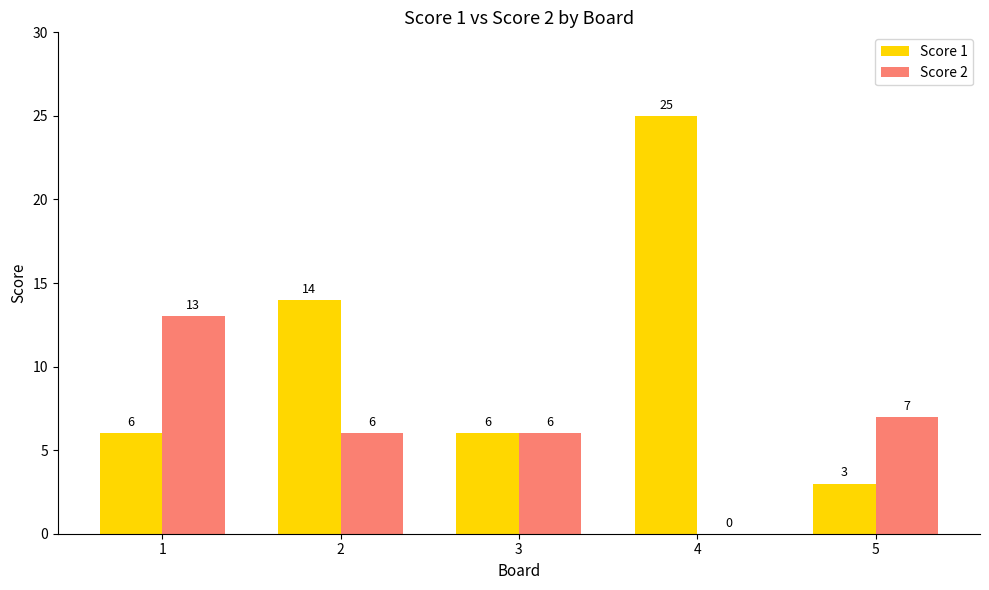

Reading left to right, list all the values displayed in this chart.

Score 1: 1=6	2=14	3=6	4=25	5=3
Score 2: 1=13	2=6	3=6	4=0	5=7